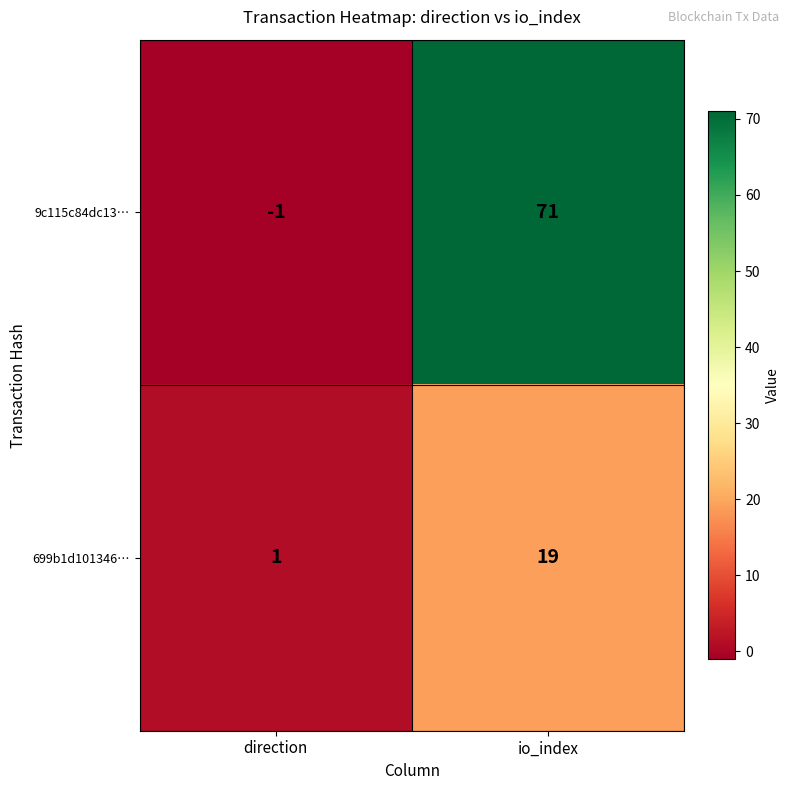

Reading left to right, what are all the values shown in this chart?

9c115c84dc13…: direction=-1	io_index=71
699b1d101346…: direction=1	io_index=19